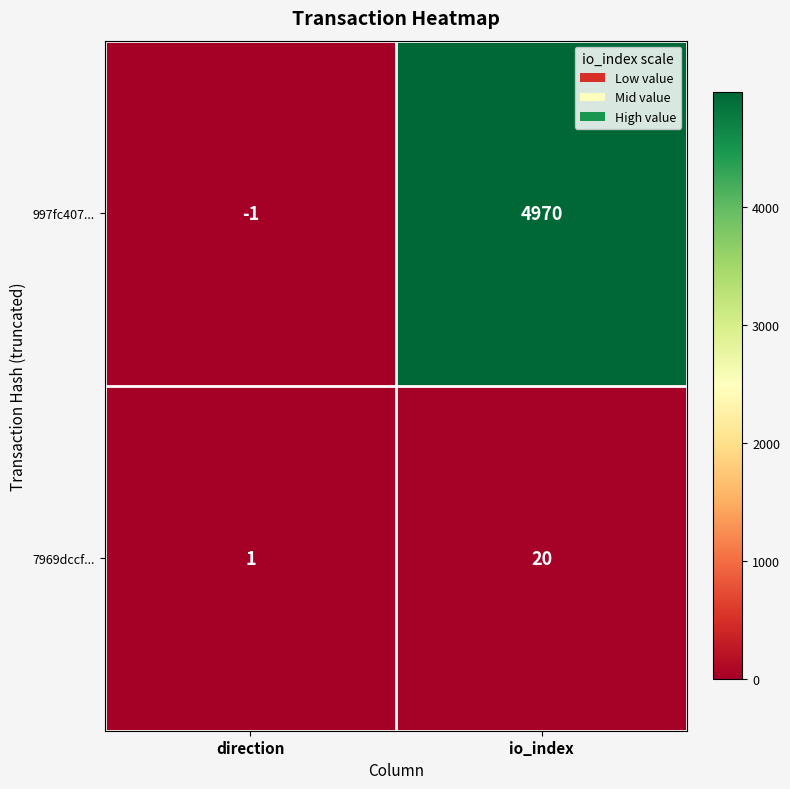

Count the number of categories in the chart.

2